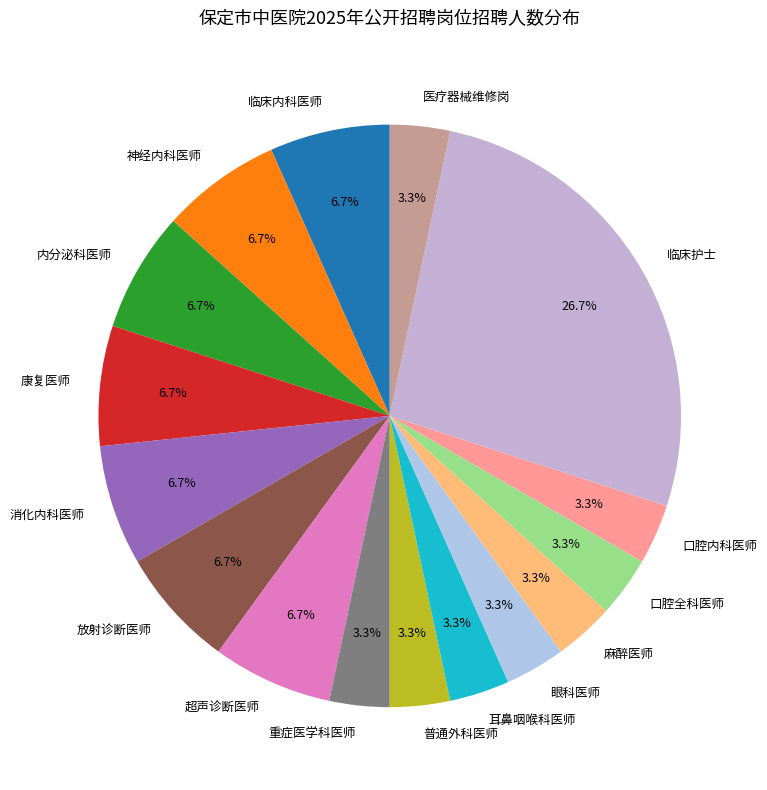

Is there a majority slice in this chart?

No